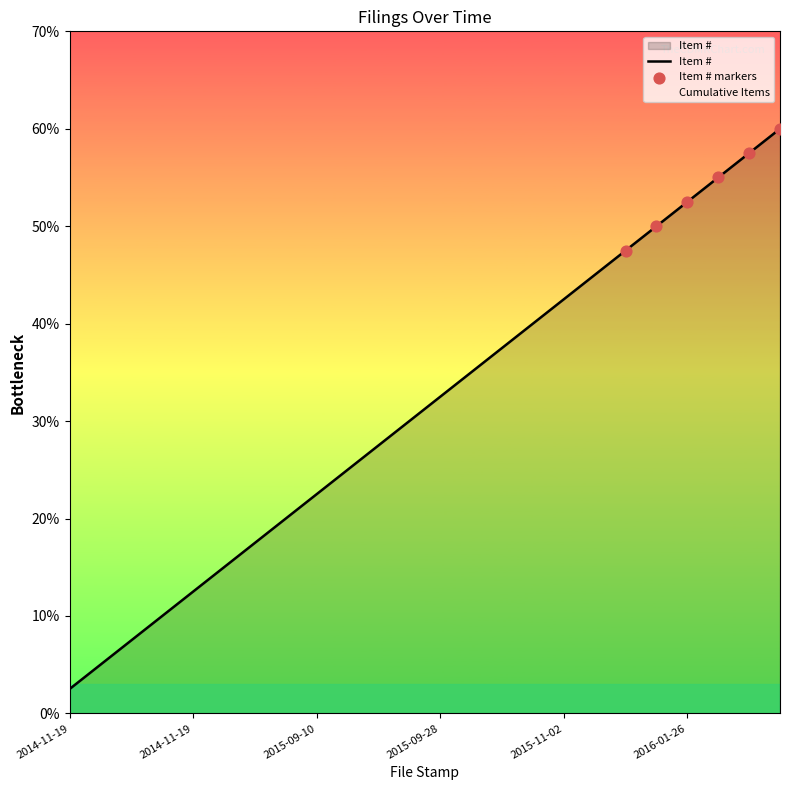

What is the ratio of the value at 2015-10-06 to the value at 2015-10-16?

0.9